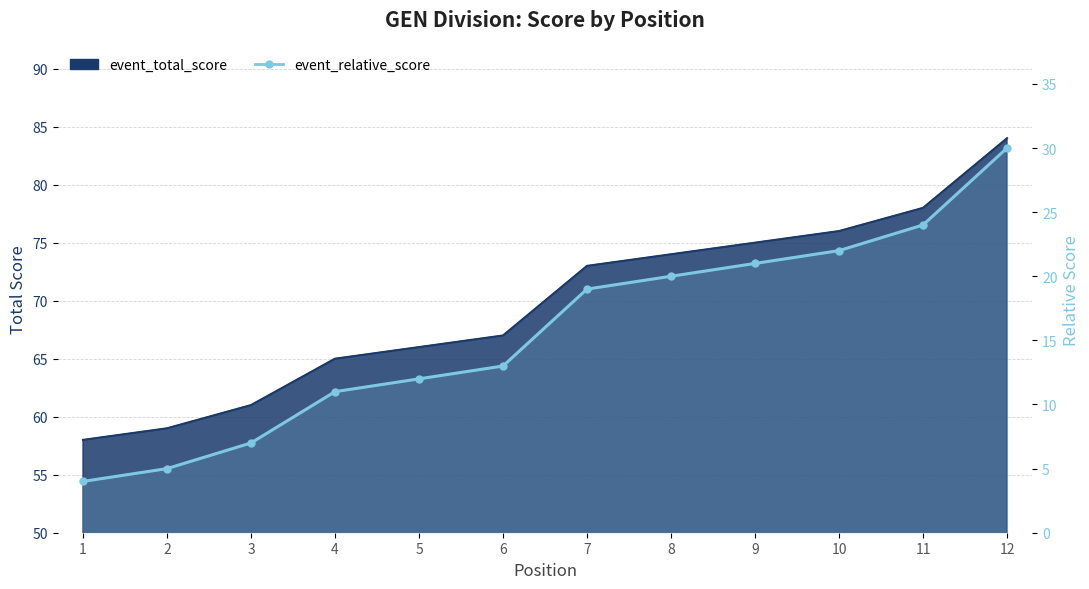

The chart shows a value of 20 at 8. True or false?

True